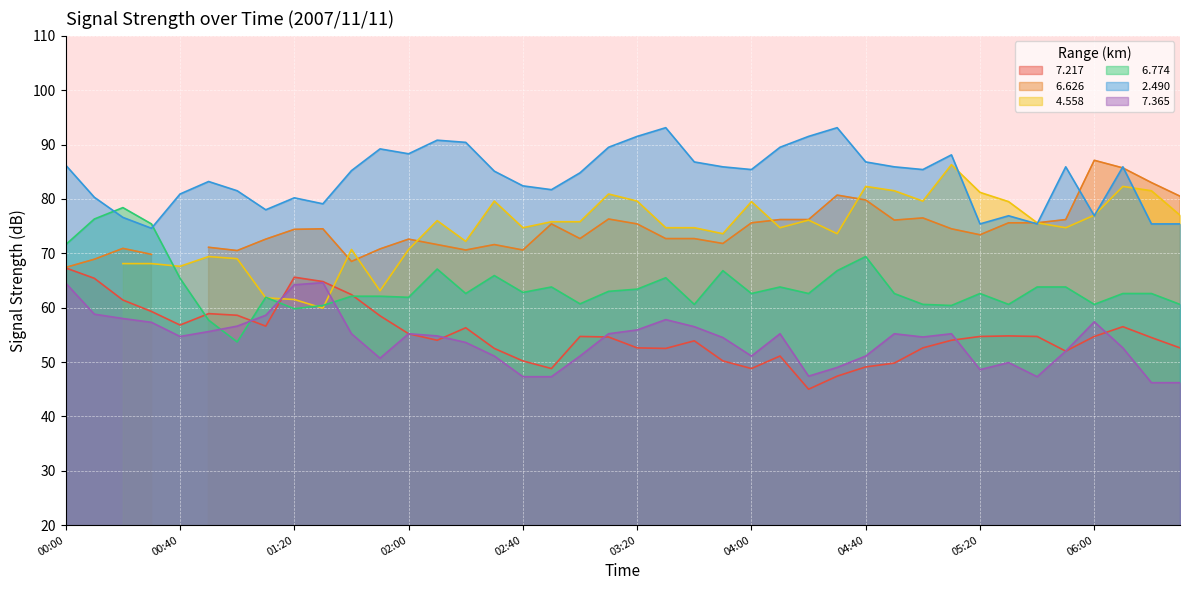

Is it true that   2.490 equals 54.5 at 01:40?

False